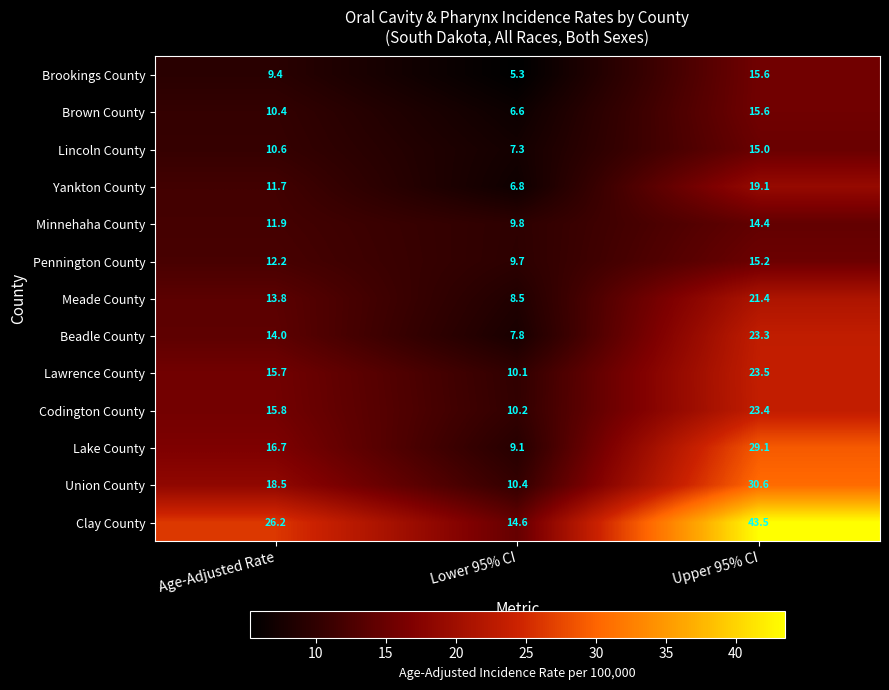

Which series has the largest range (max minus min)?

Clay County